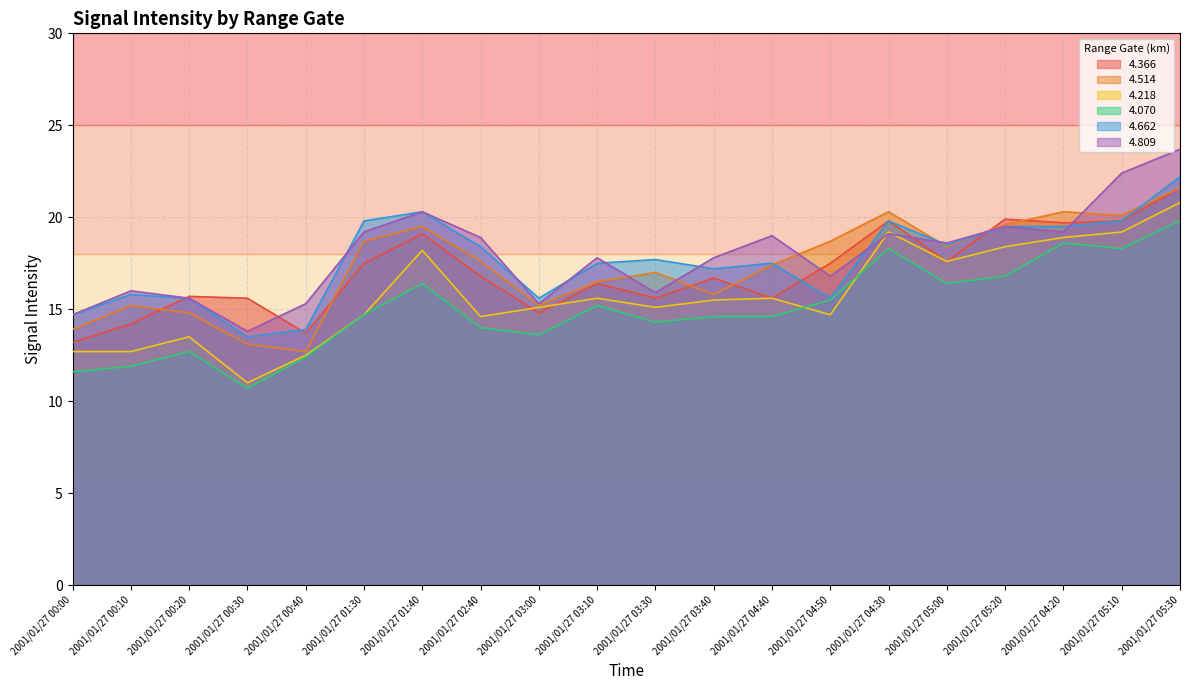

At 2001/01/27 05:10, list the series in order from smallest to largest.

4.070, 4.218, 4.366, 4.662, 4.514, 4.809